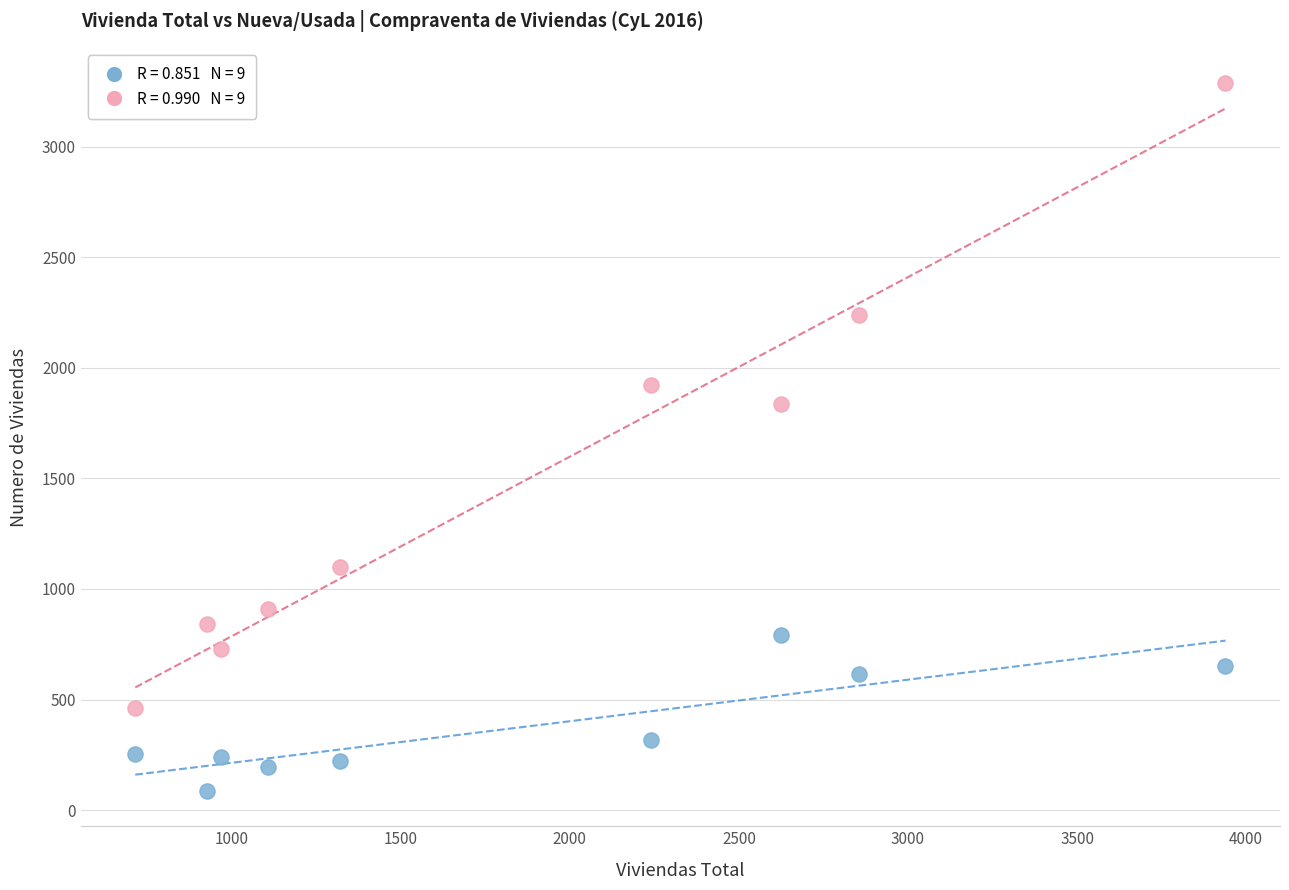

Across all series, what Y value is closest to 1687?

1836